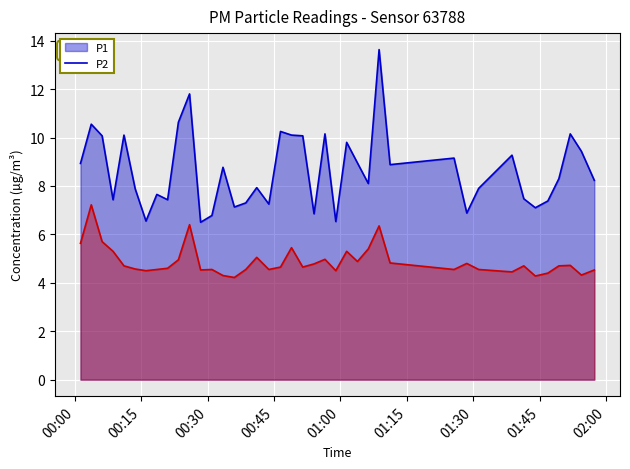

True or false: P1 and P2 intersect in this chart.

False